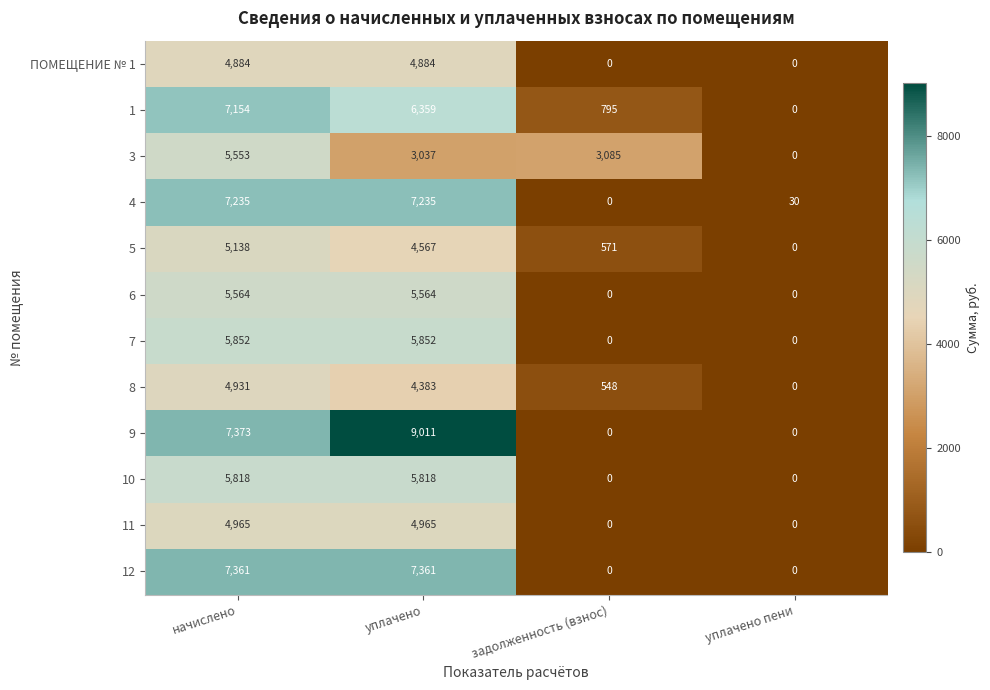

Between начислено and уплачено пени, which series saw the biggest shift?

9